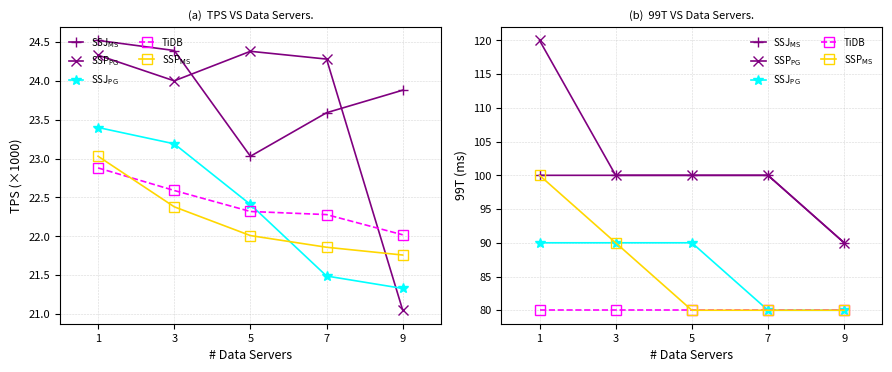

What is the lowest value of the TiDB series?

80